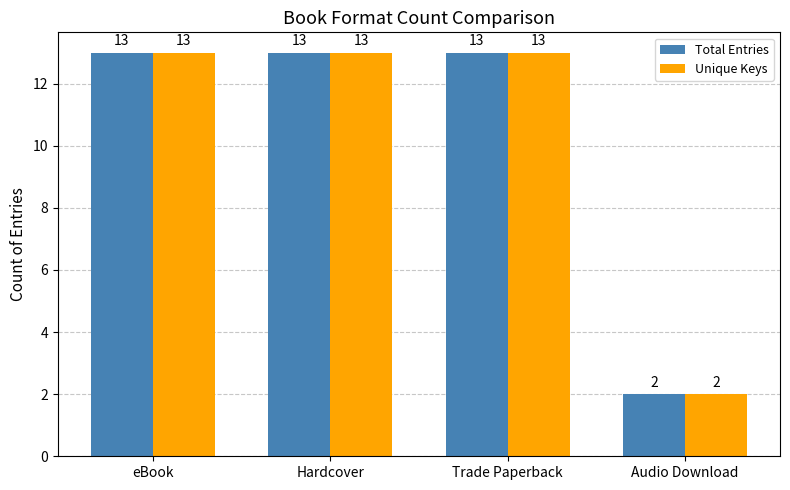

At which category does the chart reach its minimum across all series?

Audio Download